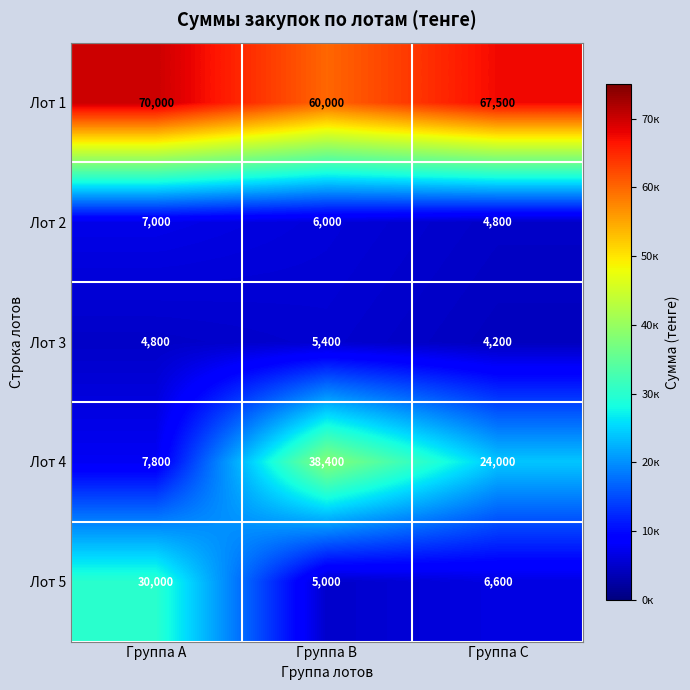

What is the lowest value of the Лот 3 series?

4200